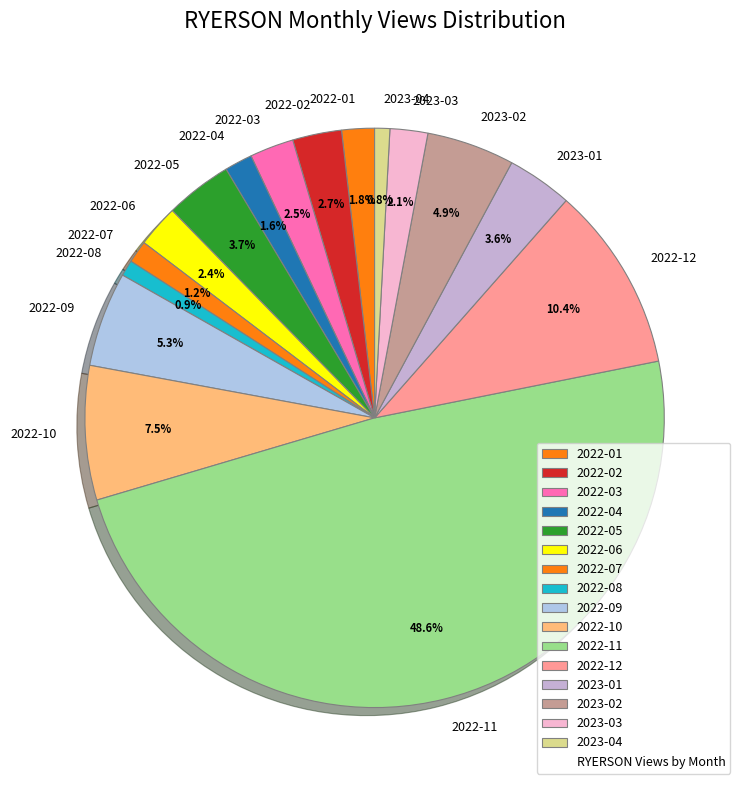

Which category has the biggest portion of the pie?

2022-11